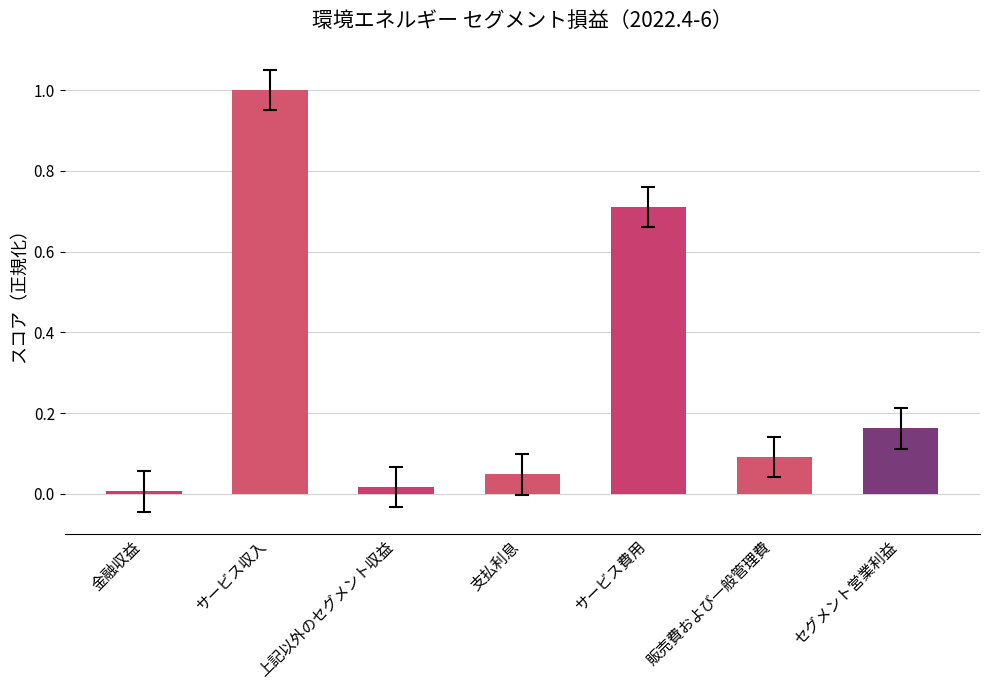

What is the change in value from 金融収益 to サービス費用?

+0.7